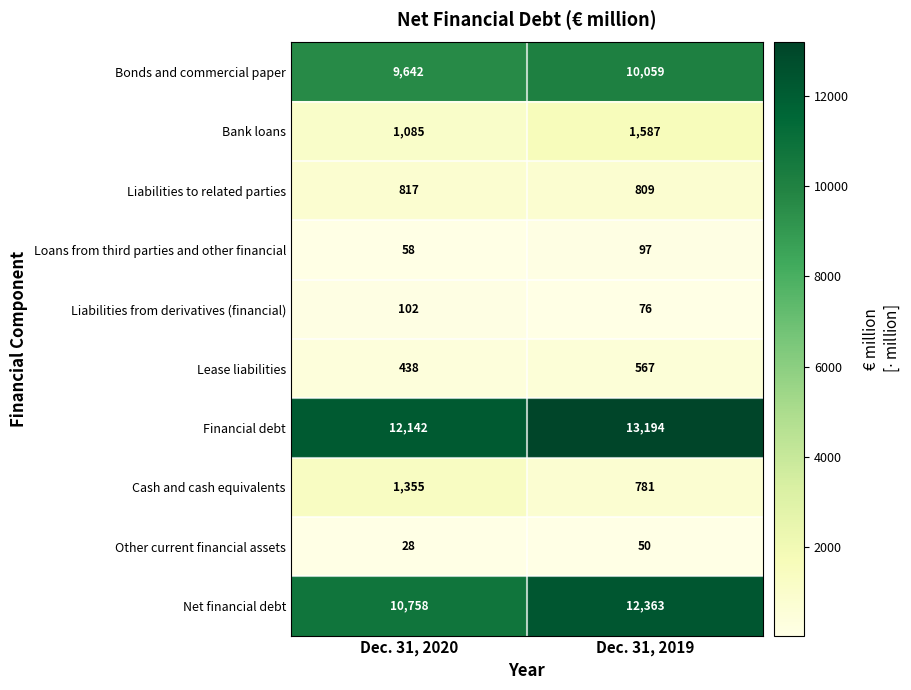

The value of Financial debt at Dec. 31, 2020 is 21257. True or false?

False